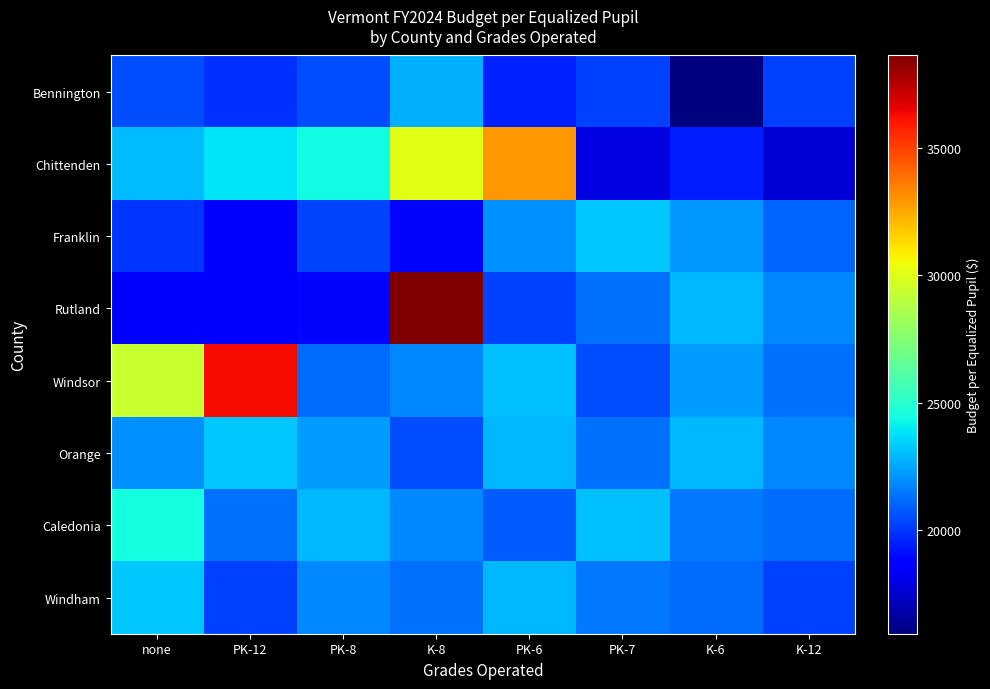

Reading left to right, transcribe all the data shown in this chart.

Bennington: none=20522.7	PK-12=19828.5	PK-8=20510.1	K-8=22739.3	PK-6=19467.4	PK-7=20181.4	K-6=15905.7	K-12=20198.9
Chittenden: none=22946.7	PK-12=23856.4	PK-8=24414.4	K-8=30072.0	PK-6=32935.4	PK-7=17932.2	K-6=19372.9	K-12=17679.3
Franklin: none=19966.5	PK-12=18601.6	PK-8=20314.6	K-8=18883.6	PK-6=21976.4	PK-7=23213.2	K-6=22134.3	K-12=21032.9
Rutland: none=18474.9	PK-12=18785.0	PK-8=18883.6	K-8=38654.9	PK-6=20171.7	PK-7=21240.8	K-6=22887.5	K-12=21825.8
Windsor: none=29328.5	PK-12=36297.8	PK-8=21236.6	K-8=21825.8	PK-6=23065.0	PK-7=20455.9	K-6=22291.0	K-12=21240.8
Orange: none=21976.4	PK-12=23213.2	PK-8=22291.0	K-8=20455.9	PK-6=22846.3	PK-7=21240.8	K-6=22887.5	K-12=21825.8
Caledonia: none=24504.5	PK-12=21240.8	PK-8=22887.5	K-8=21825.8	PK-6=20852.4	PK-7=23089.6	K-6=21447.7	K-12=21236.6
Windham: none=23260.8	PK-12=20198.9	PK-8=21825.8	K-8=21240.8	PK-6=22887.5	PK-7=21447.7	K-6=21236.6	K-12=20171.7